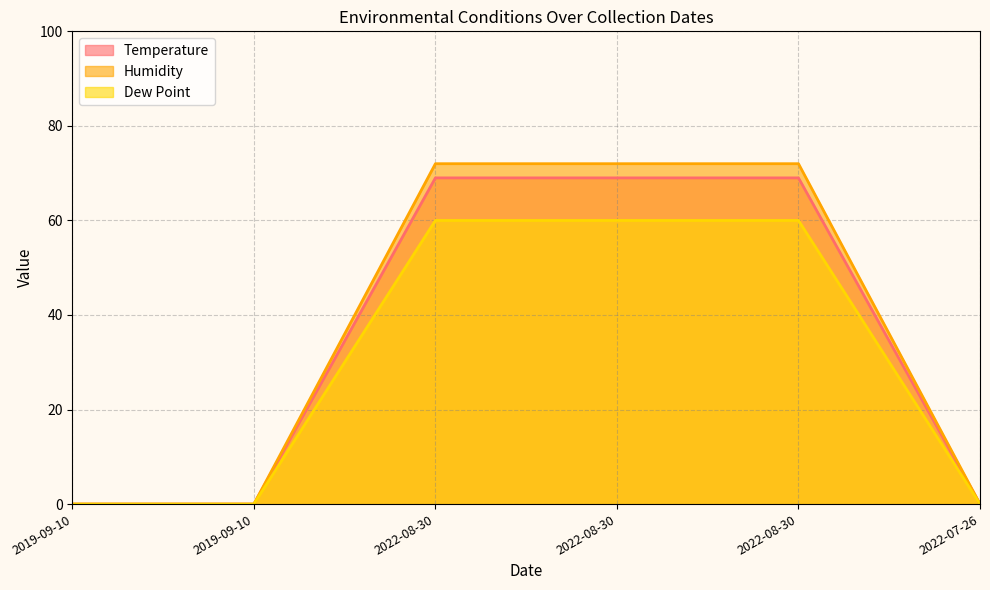

Reading right to left, list all the values displayed in this chart.

Temperature: 2022-07-26=0	2022-08-30=69	2022-08-30=69	2022-08-30=69	2019-09-10=0	2019-09-10=0
Humidity: 2022-07-26=0	2022-08-30=72	2022-08-30=72	2022-08-30=72	2019-09-10=0	2019-09-10=0
Dew Point: 2022-07-26=0	2022-08-30=60	2022-08-30=60	2022-08-30=60	2019-09-10=0	2019-09-10=0